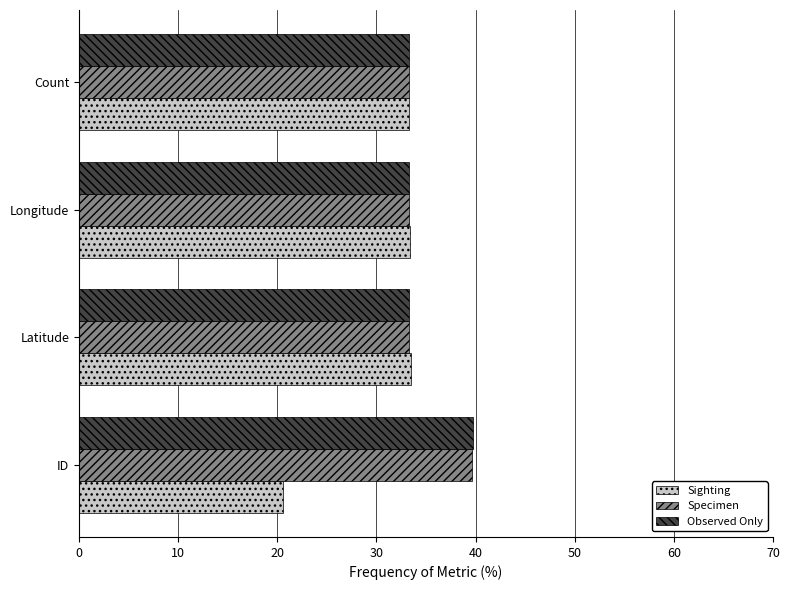

Which series has the largest range (max minus min)?

Sighting